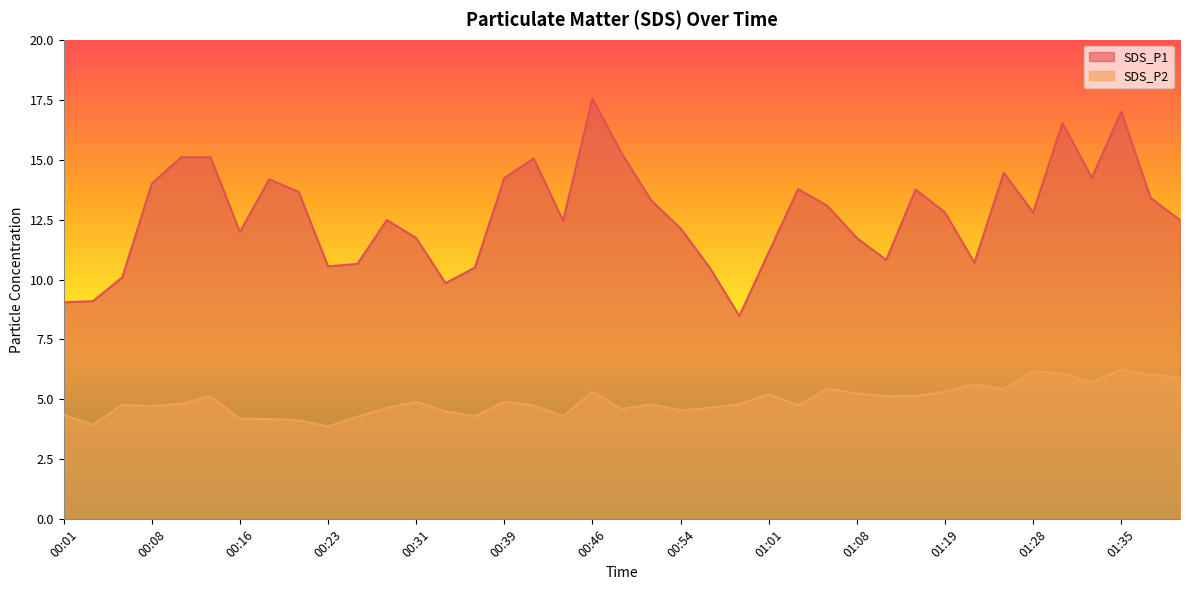

List the series in order of their overall mean, highest first.

SDS_P1, SDS_P2